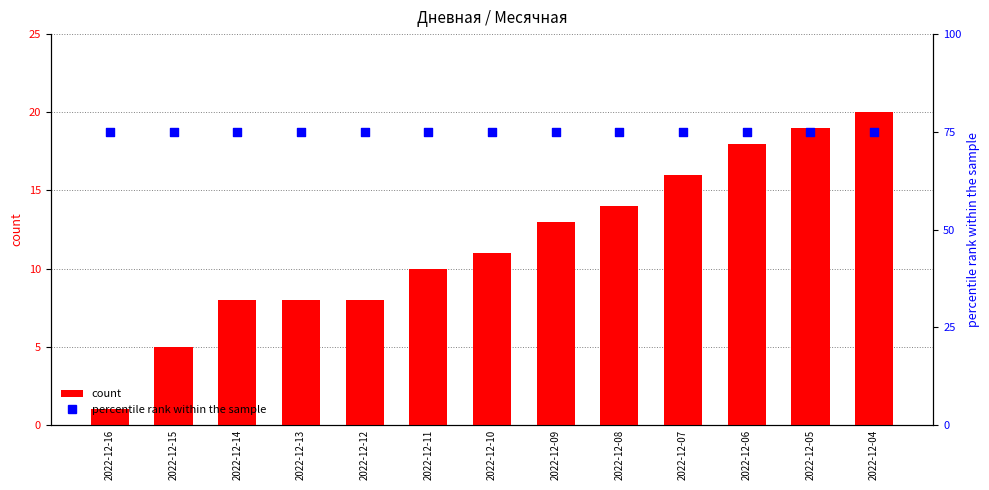

Which series has the largest total across all categories?

percentile rank within the sample